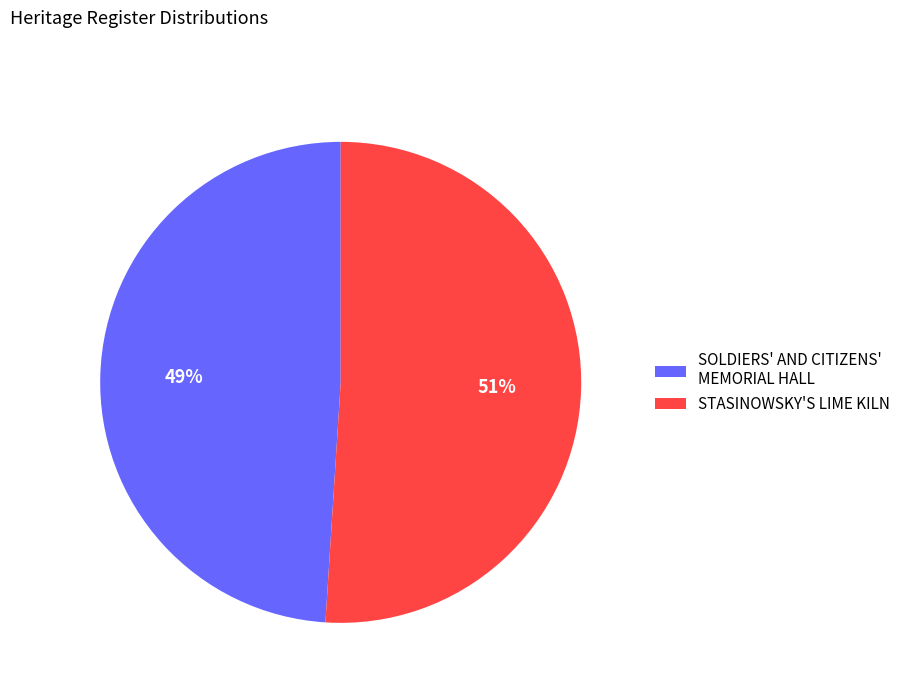

To the nearest percent, what is the average slice percentage?

50%